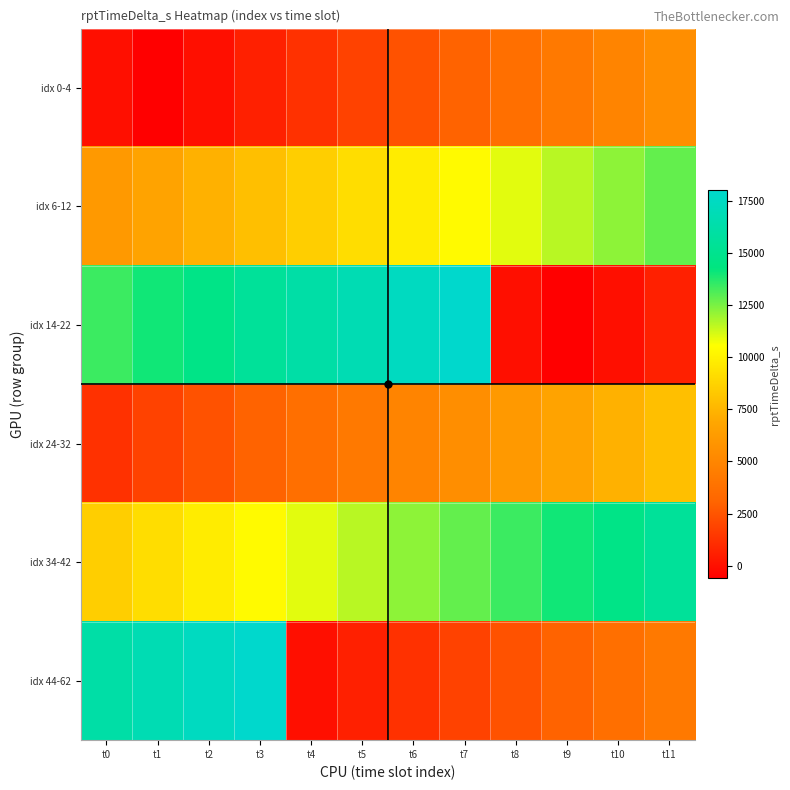

What is the total value across all series at t3?

55495